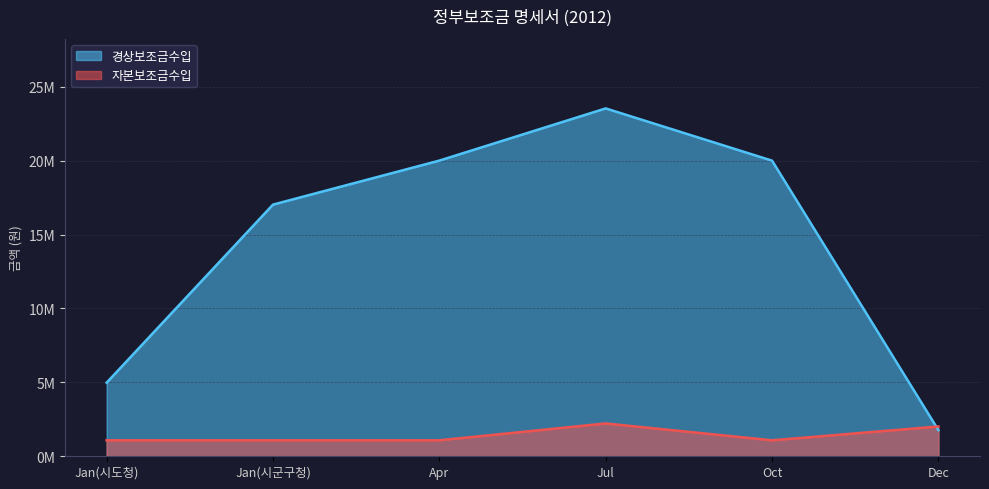

How many data points in 경상보조금수입 are above 19996000?

2